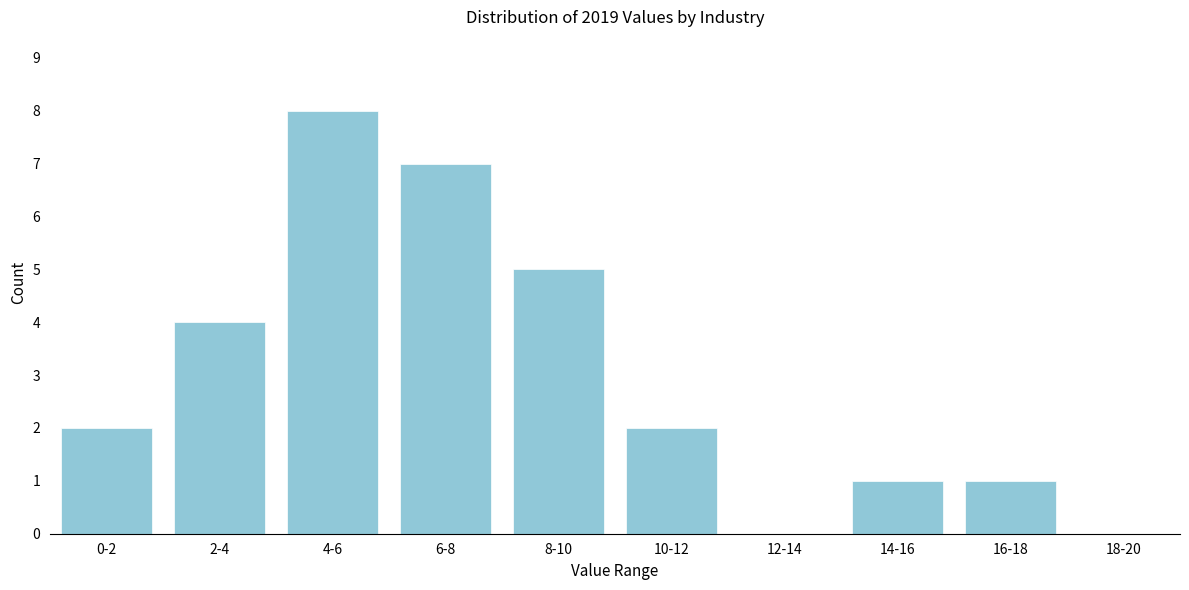

Reading left to right, list all the values displayed in this chart.

0-2=2	2-4=4	4-6=8	6-8=7	8-10=5	10-12=2	12-14=0	14-16=1	16-18=1	18-20=0